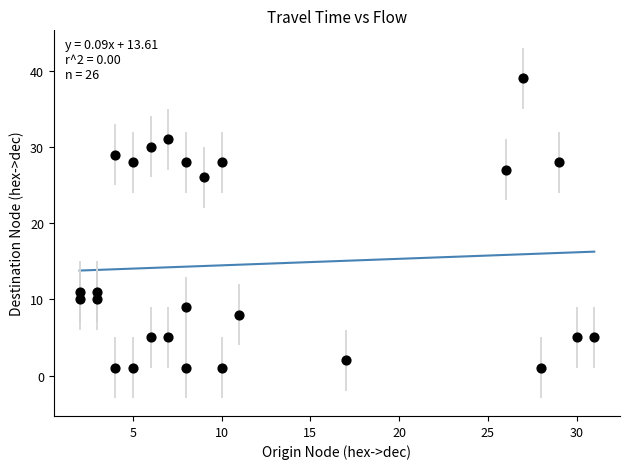

What is the range of X values (max minus min)?

29